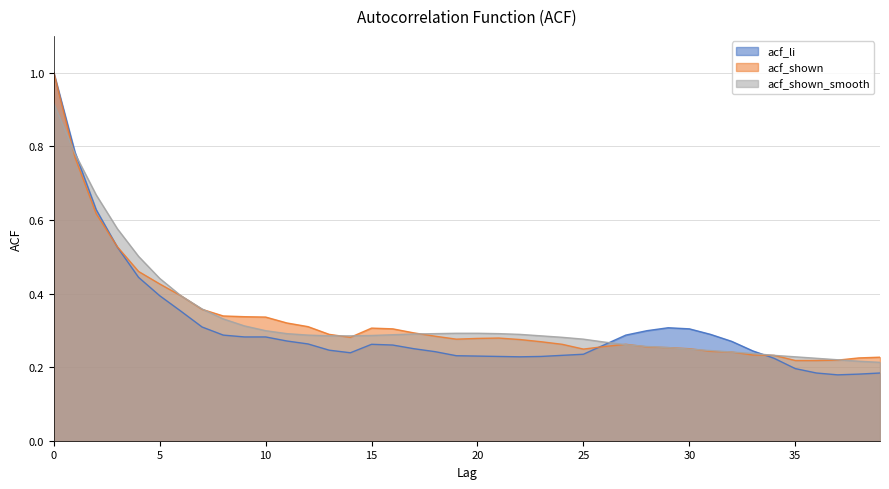

Which series ends up on top after the final intersection of acf_shown_smooth and acf_li?

acf_shown_smooth